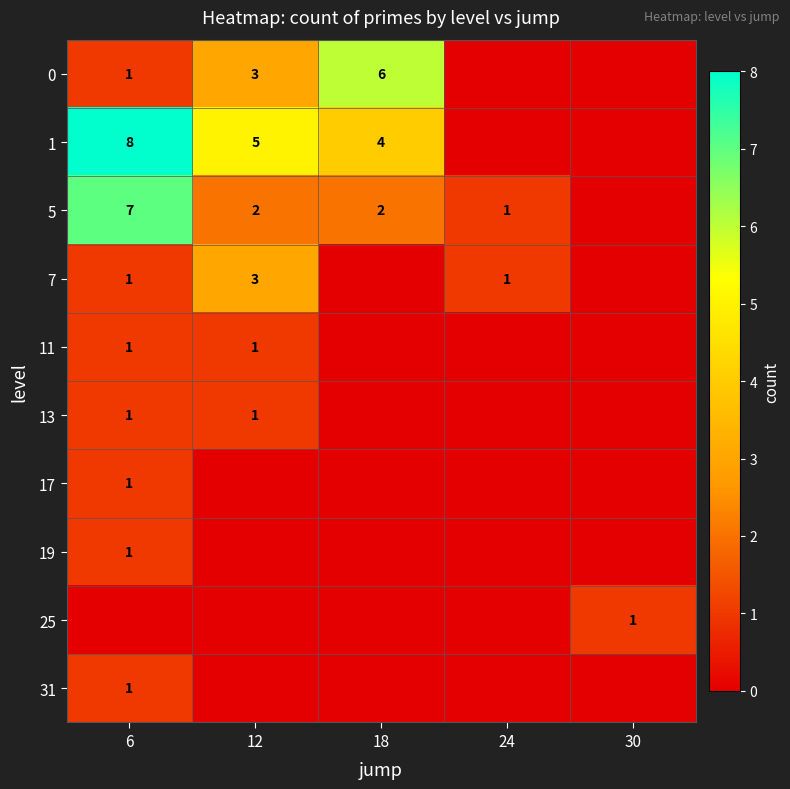

The 0 series shows 1 at 6. True or false?

True